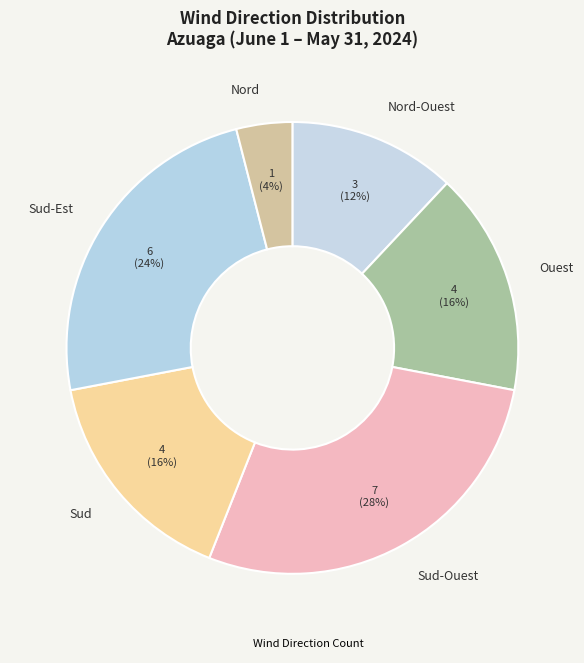

Does Ouest represent more than half of the total?

No